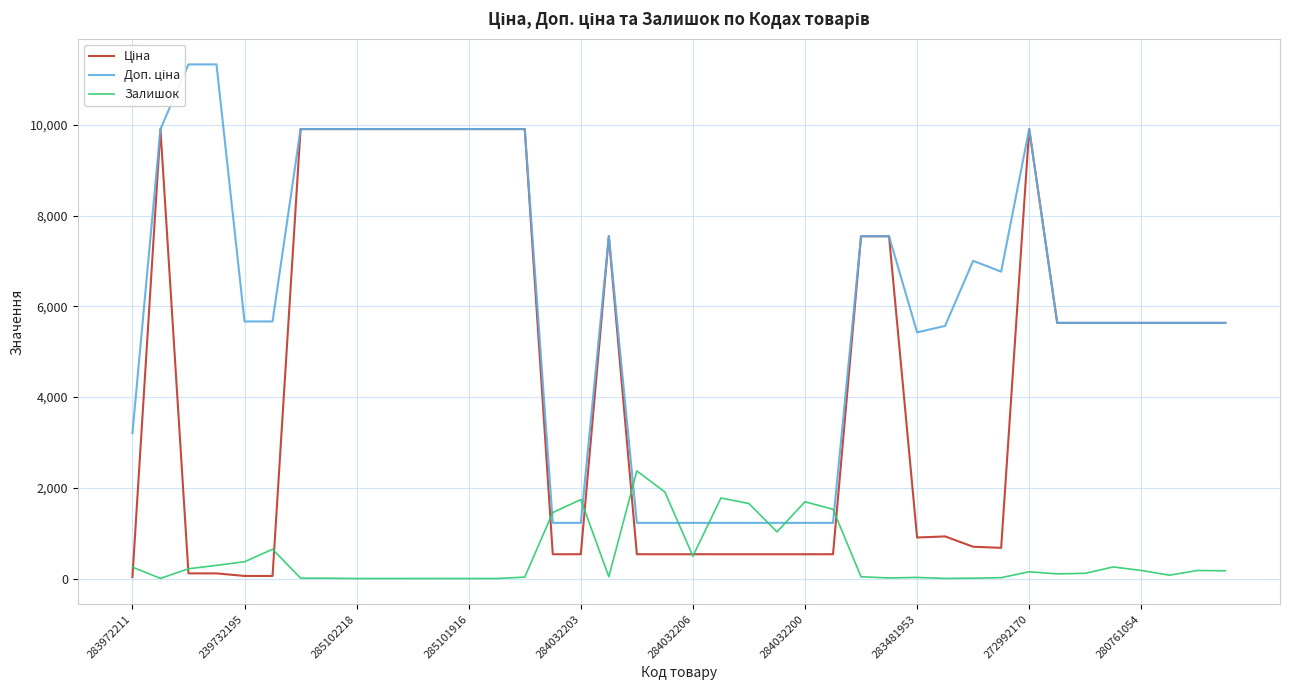

What is the maximum value for Залишок?

2371.0